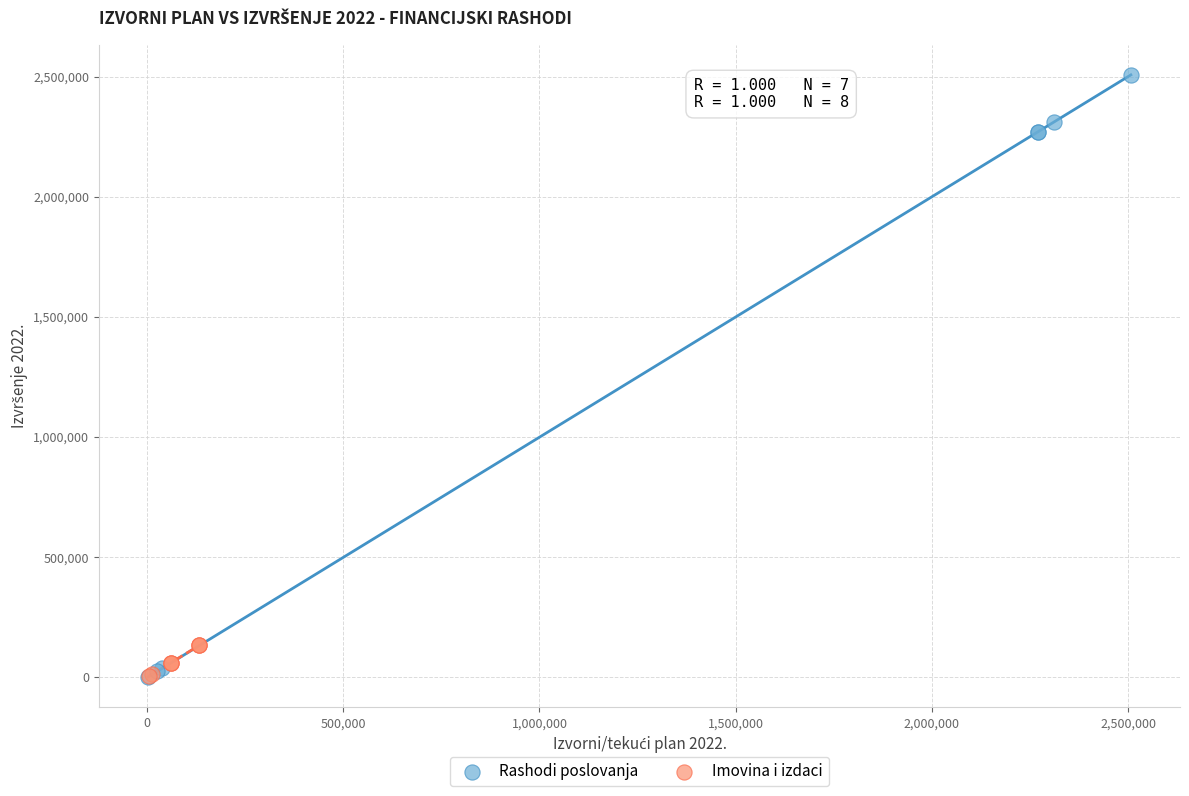

Which series has the widest spread of Y values?

Rashodi poslovanja